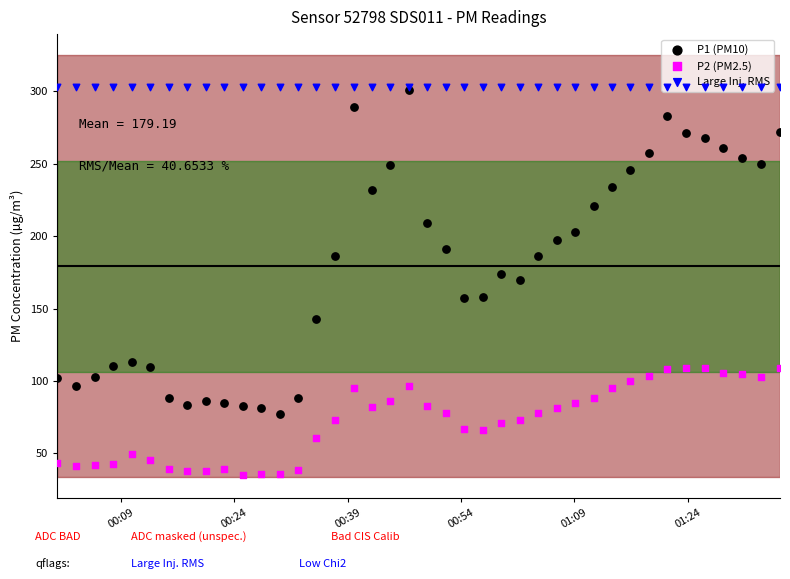

What are all the series names shown in the legend?

P1 (PM10), P2 (PM2.5), Large Inj. RMS